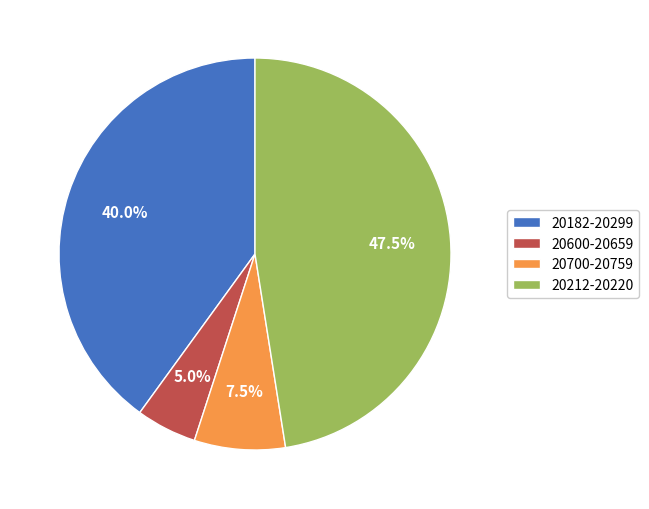

Combined, do 20182-20299 and 20600-20659 account for over 50%?

No